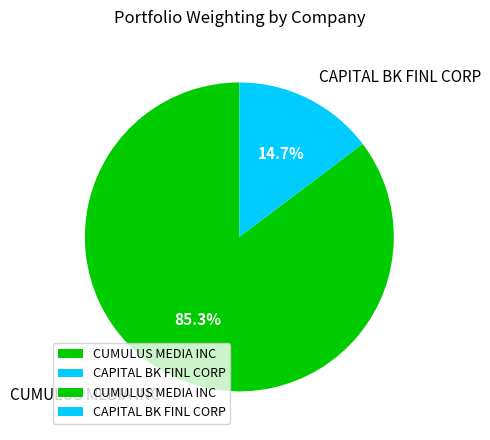

What is the ratio of the value at CUMULUS MEDIA INC to the value at CAPITAL BK FINL CORP?

5.8